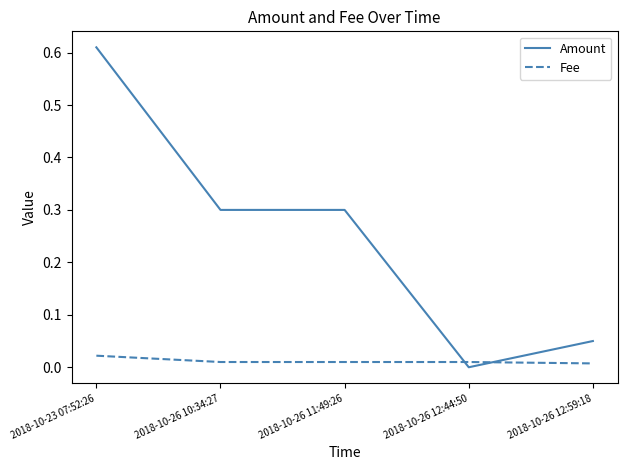

True or false: Amount has a value of 0.0 at 2018-10-26 12:44:50.

True